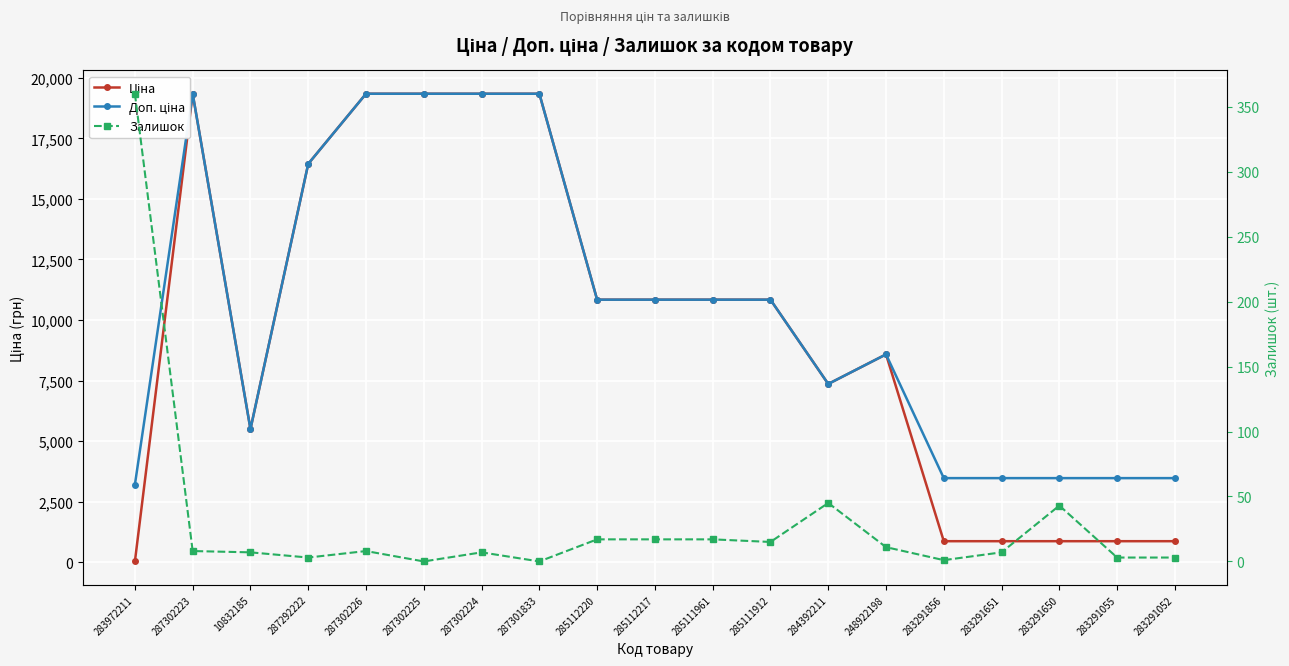

Which series has the widest spread of values?

Ціна